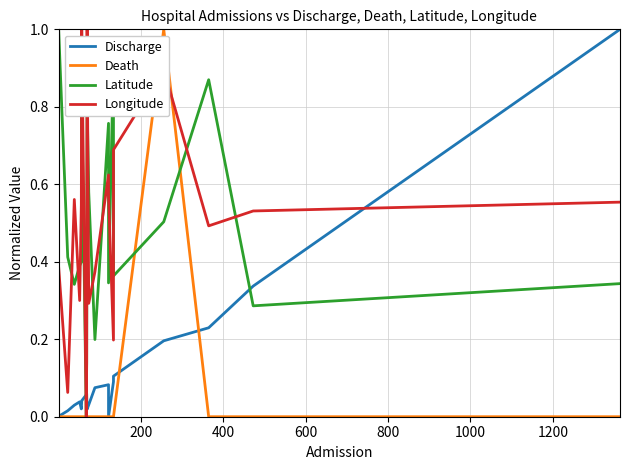

How many positive values does the Longitude series have?

18